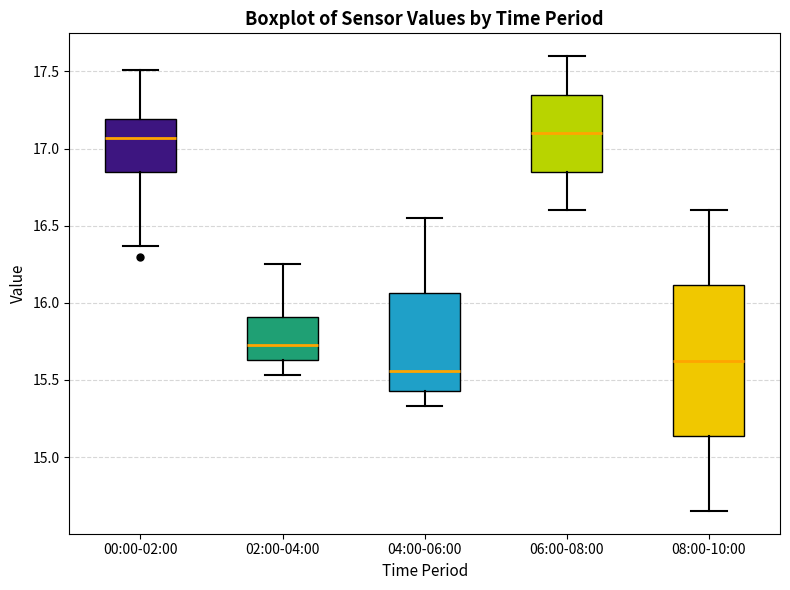

Reading left to right, read every box against the y-axis: the position of its median line, the range the box covers, and the ends of its whiskers. The values are not printed on the chart, so give them approximately, as read against the axis.

00:00-02:00: median 17.05, box 16.85 to 17.20, whiskers 16.35 to 17.50
02:00-04:00: median 15.75, box 15.65 to 15.90, whiskers 15.55 to 16.25
04:00-06:00: median 15.55, box 15.45 to 16.05, whiskers 15.35 to 16.55
06:00-08:00: median 17.10, box 16.85 to 17.35, whiskers 16.60 to 17.60
08:00-10:00: median 15.65, box 15.15 to 16.10, whiskers 14.65 to 16.60